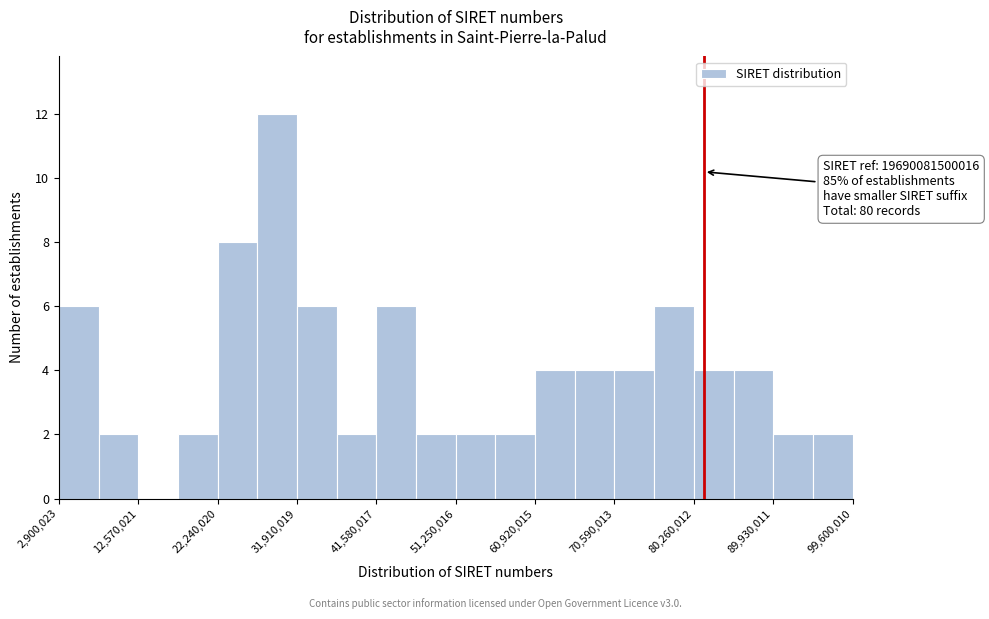

Over which range of the x-axis is the bar tallest?

27000000 to 32000000